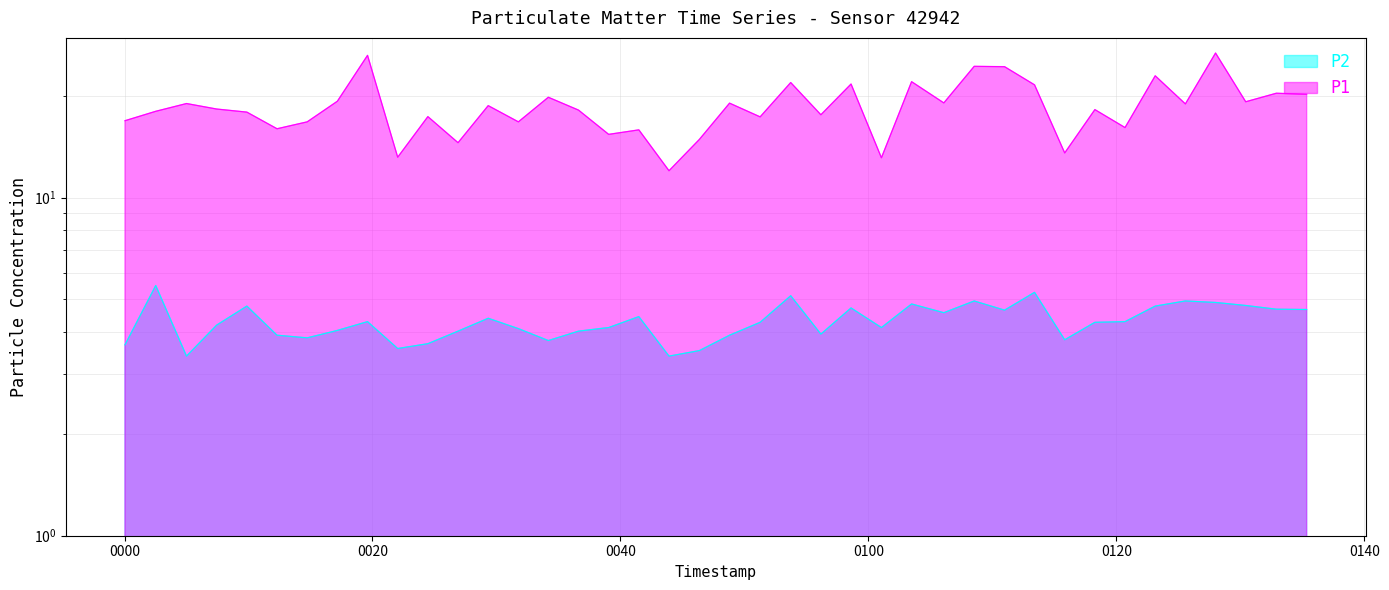

What is the label of the 10th point from the left?

2023-04-25T00:22:02